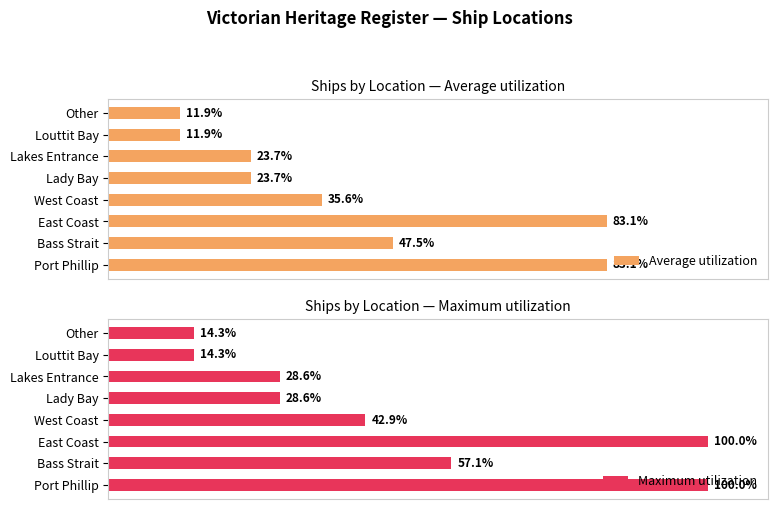

At how many categories does at least one series exceed 54?

3